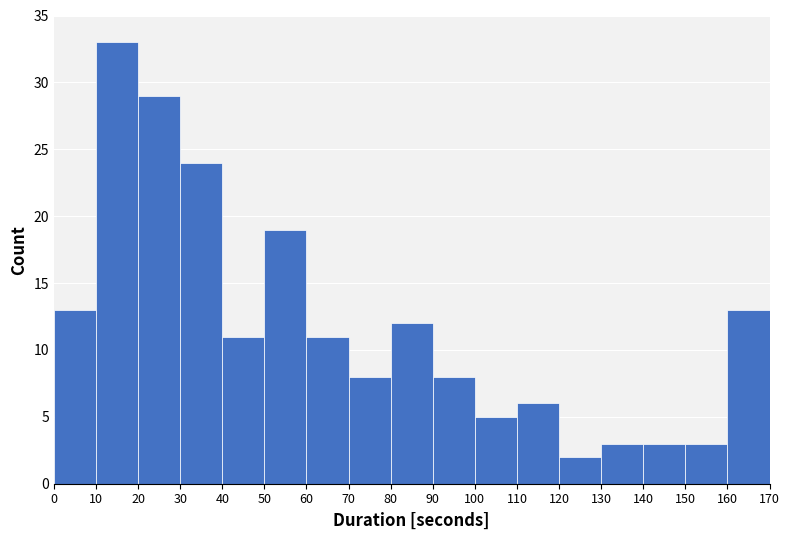

Which range on the x-axis has the tallest bar?

10 to 20